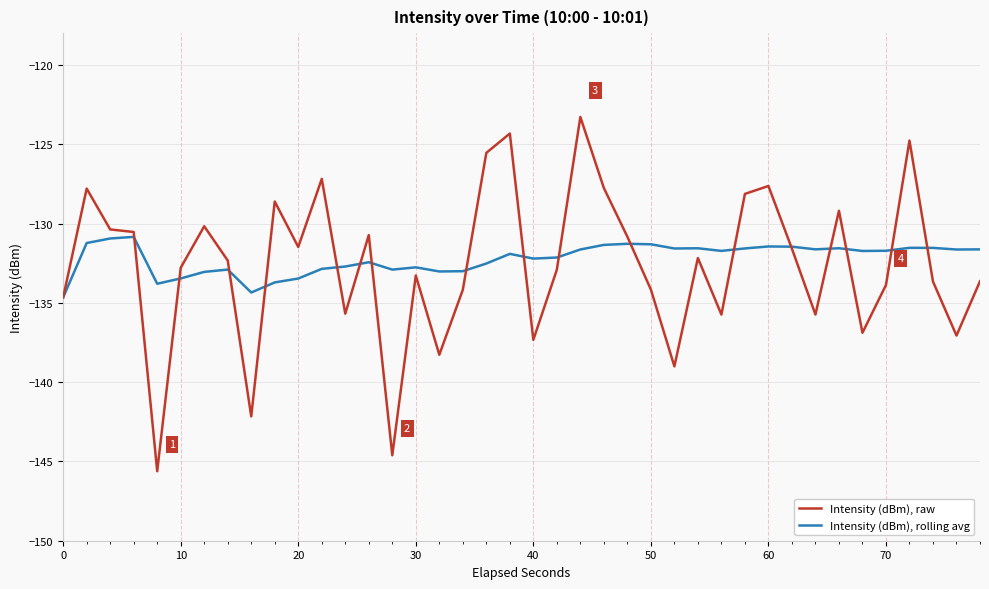

What is the sum of all Intensity (dBm), raw values?

-5305.8